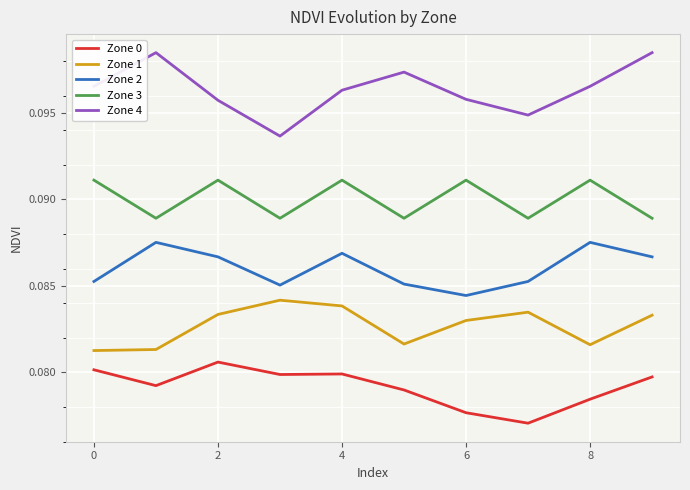

True or false: Zone 0 and Zone 2 cross at least once.

False